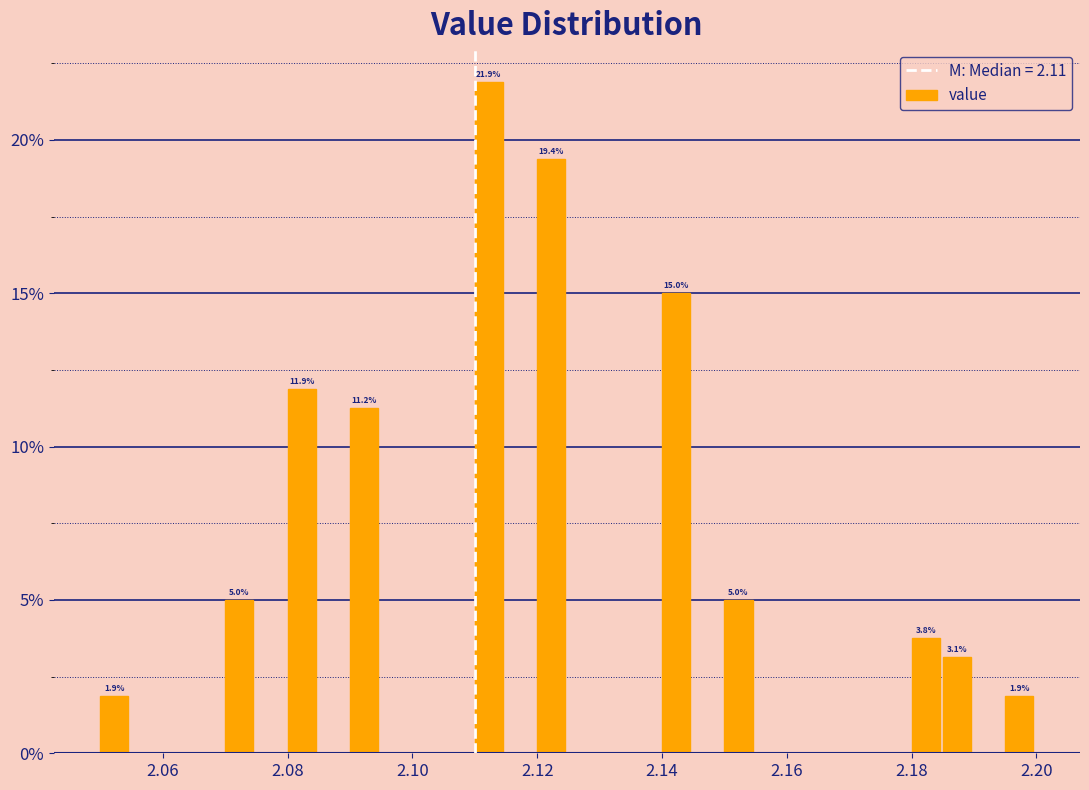

Around what value on the x-axis is the tallest bar? Give the approximate position of its centre, as read against the axis.

2.112